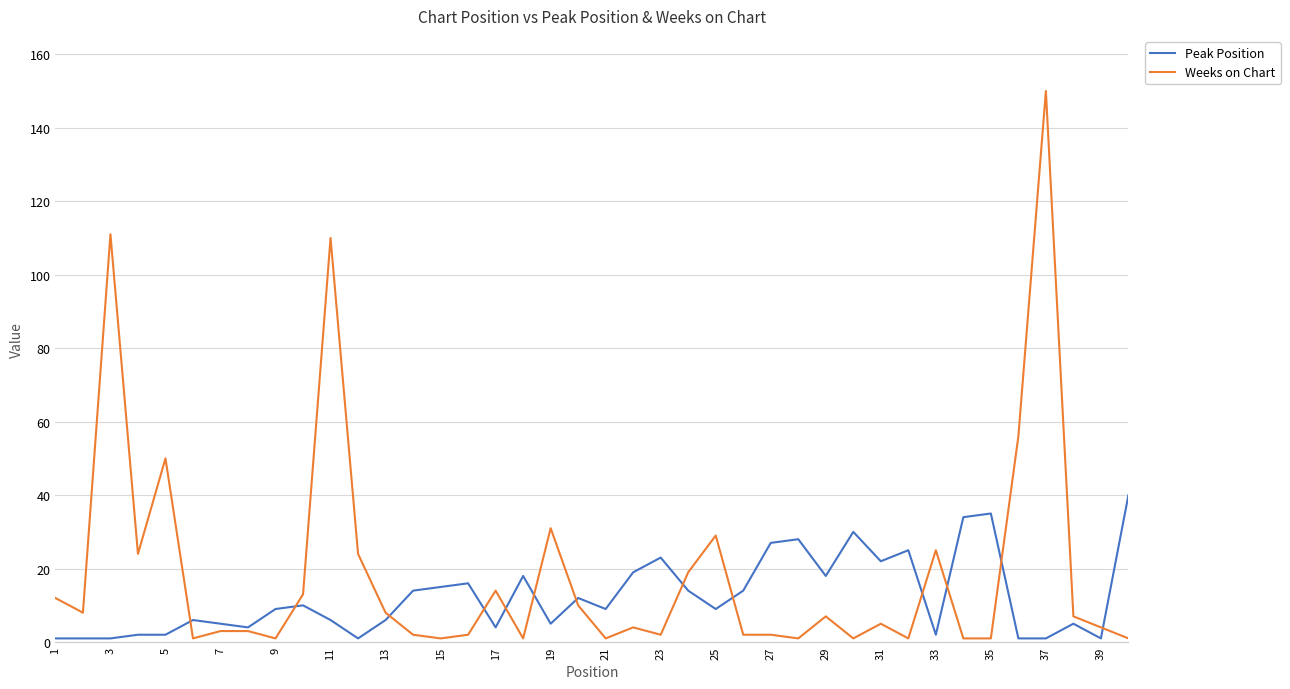

Does the chart have visible grid lines?

Yes